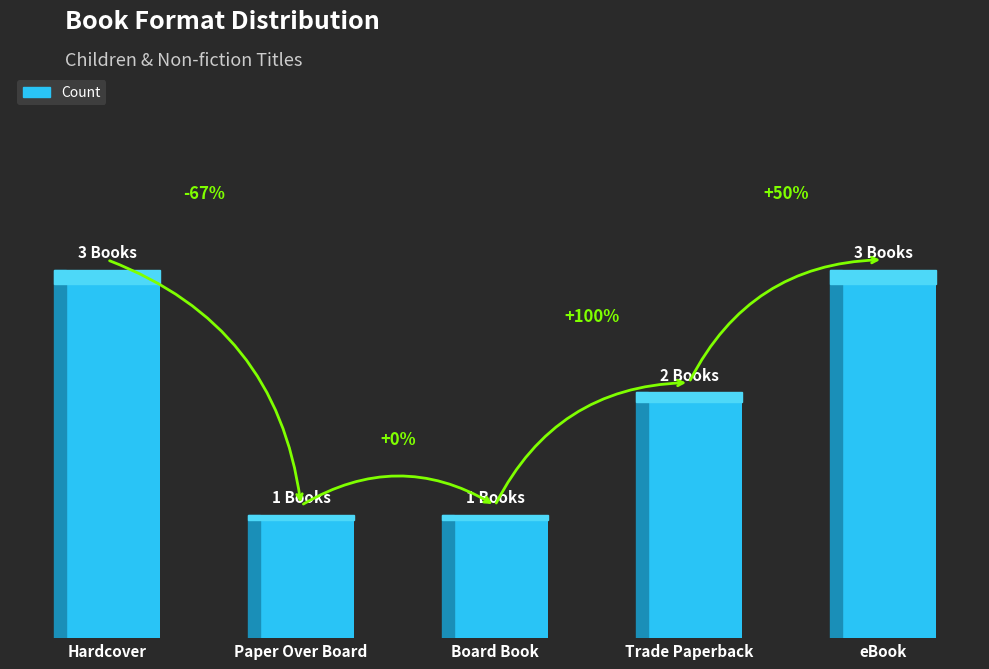

Are the bars horizontal?

No